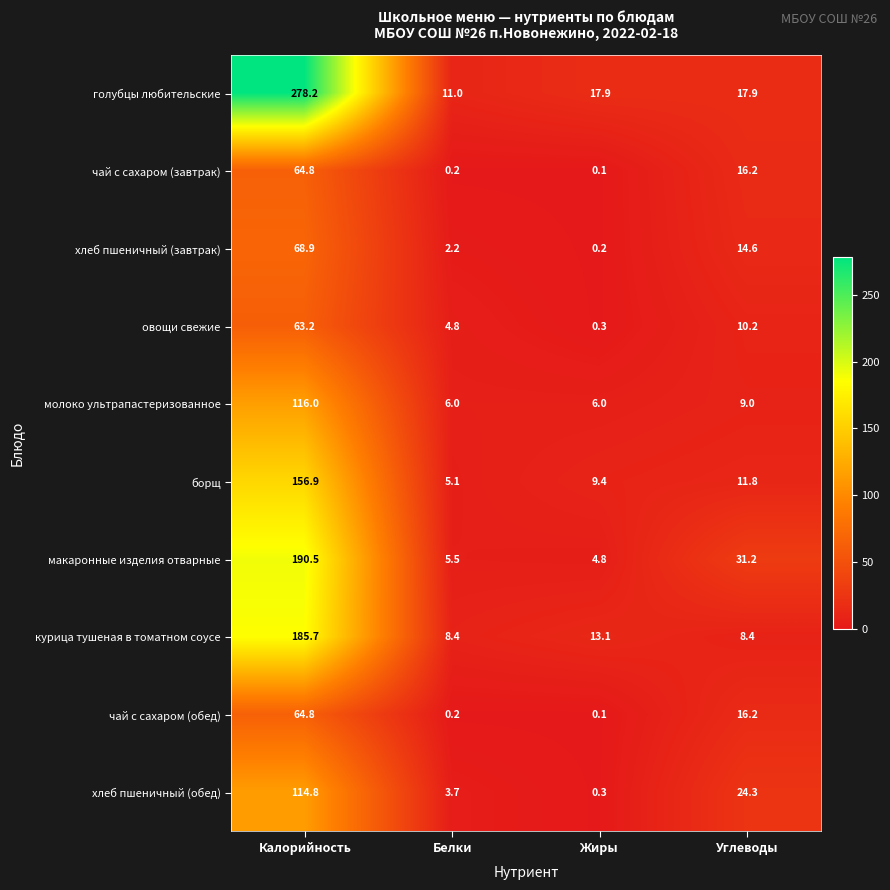

What is the highest value of the борщ series?

156.9